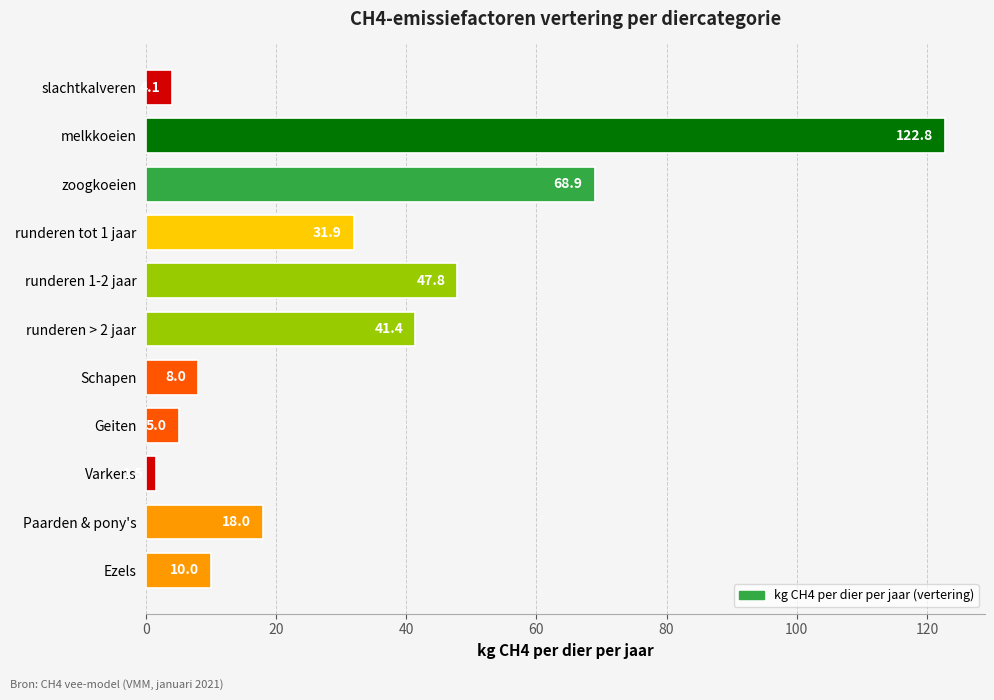

What is the change in value from runderen > 2 jaar to Geiten?

-36.4